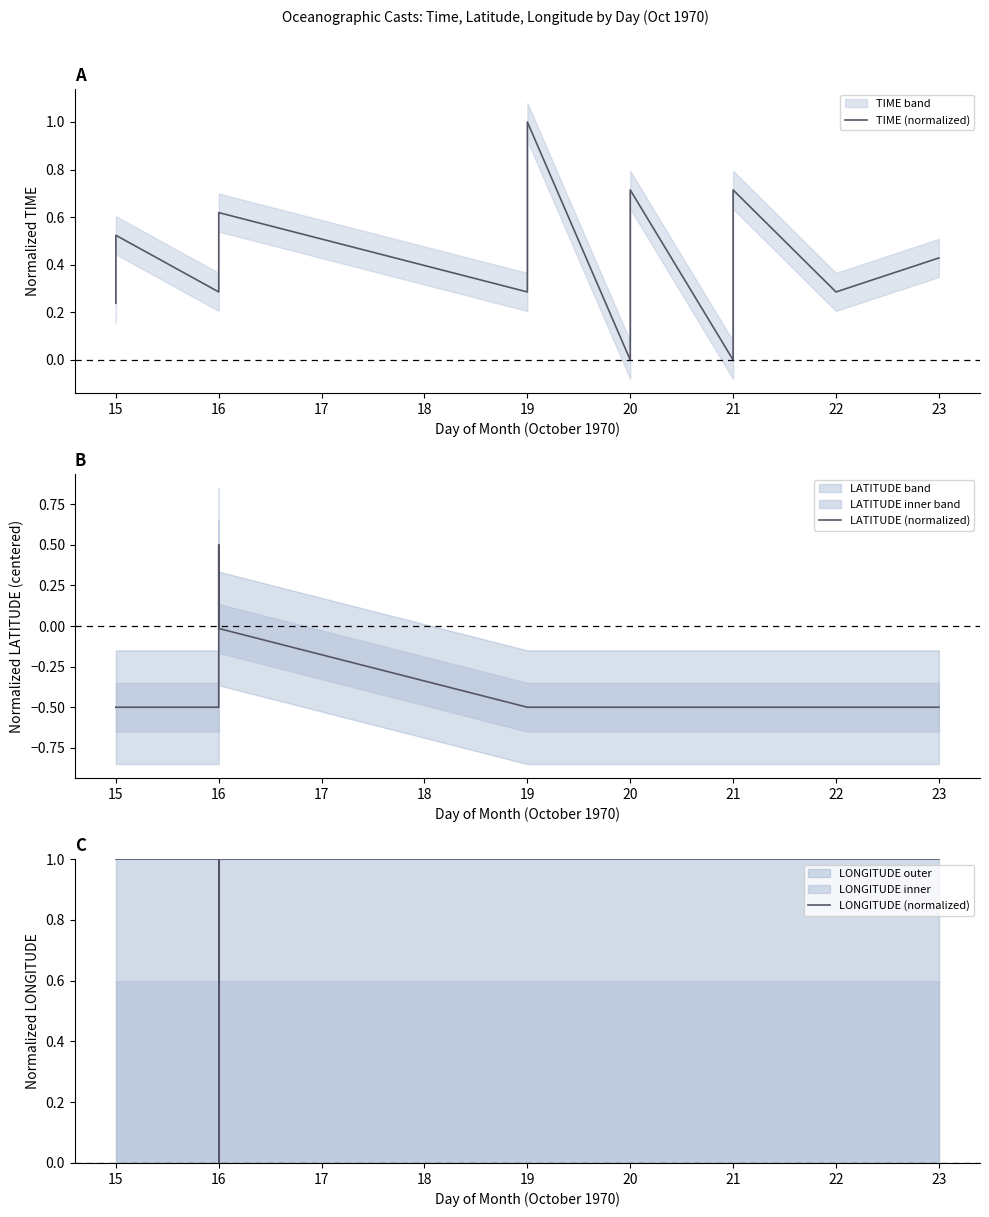

How many LONGITUDE (normalized) values are between 1 and 2?

29